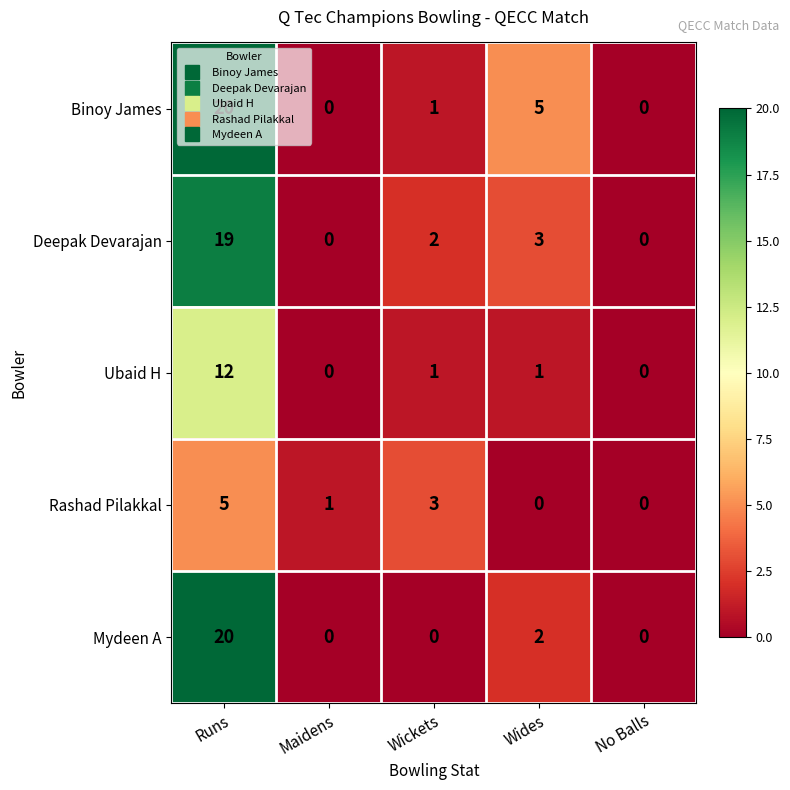

True or false: Binoy James has a value of 10 at Runs.

False